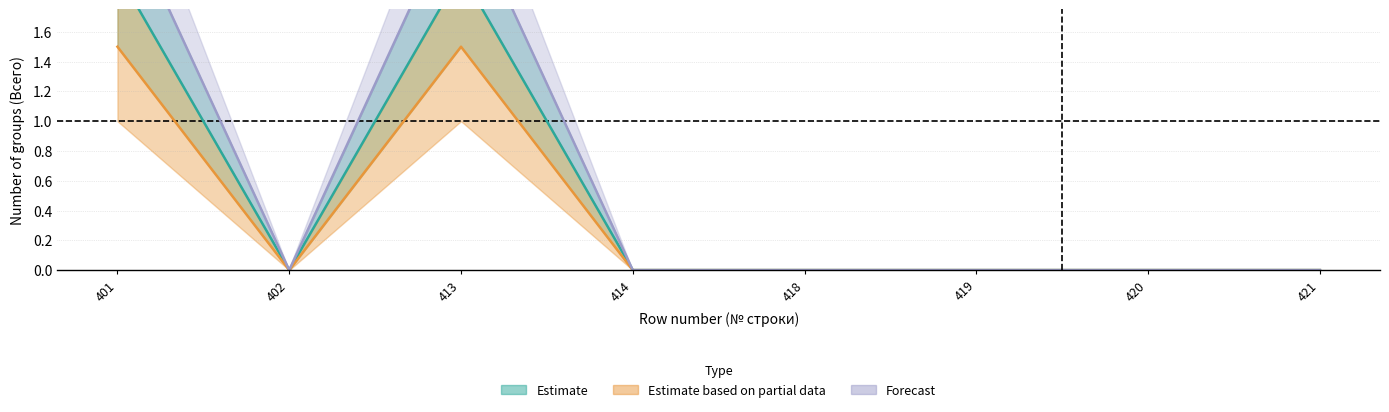

Reading left to right, what are all the values shown in this chart?

Estimate: 2.0	0.0	2.0	0.0	0.0	0.0	0.0	0.0
Estimate based on partial data: 1.5	0.0	1.5	0.0	0.0	0.0	0.0	0.0
Forecast: 2.5	0.0	2.5	0.0	0.0	0.0	0.0	0.0